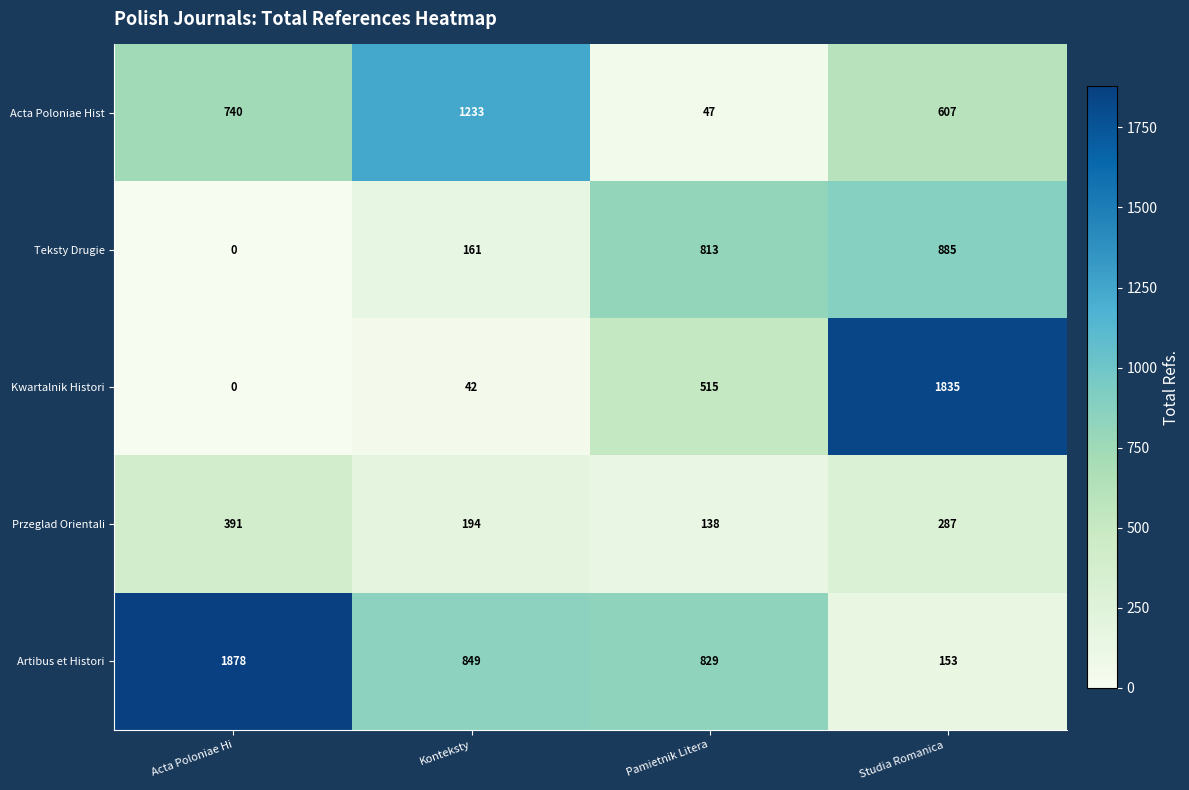

Which series has the largest total across all categories?

Artibus et Histori